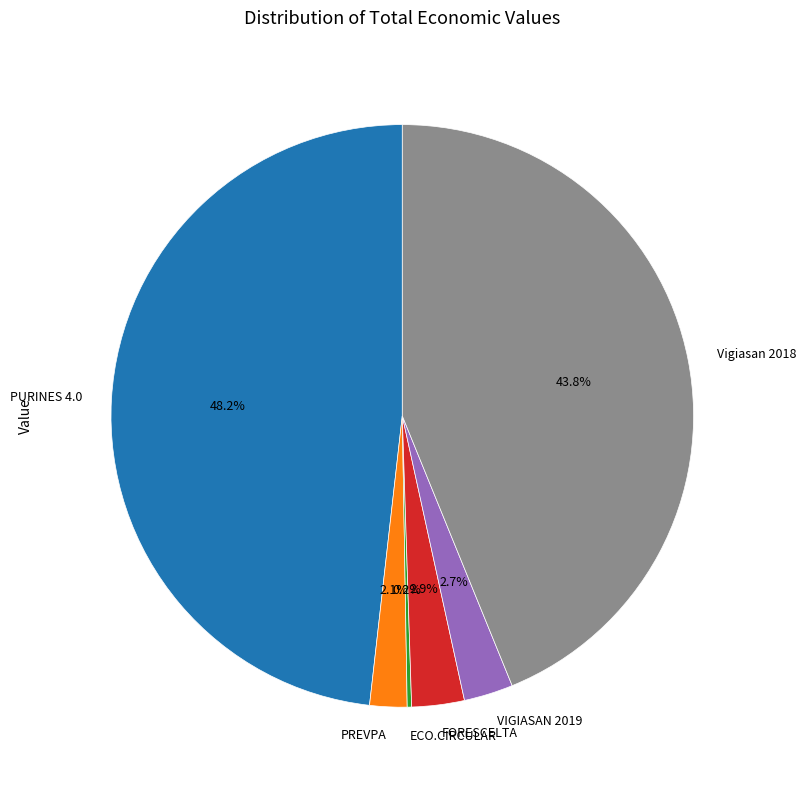

To the nearest percent, what portion does PREVPA represent?

2%